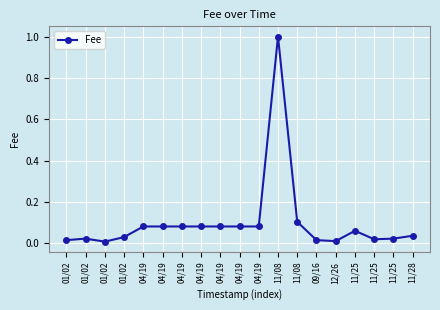

How many lines are shown in the chart?

1